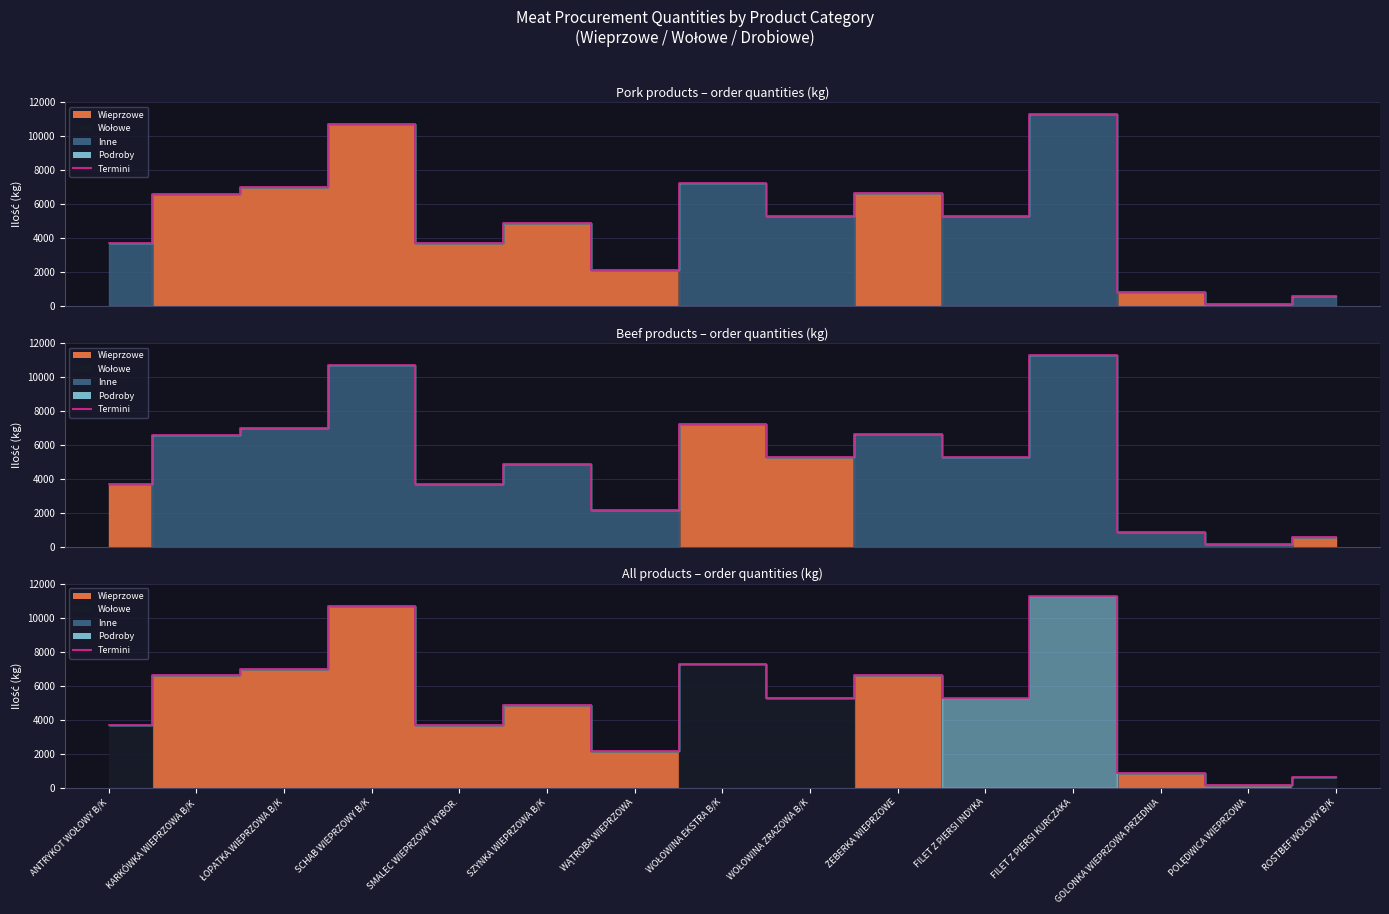

Where does the data first go above 5300?

KARKÓWKA WIEPRZOWA B/K